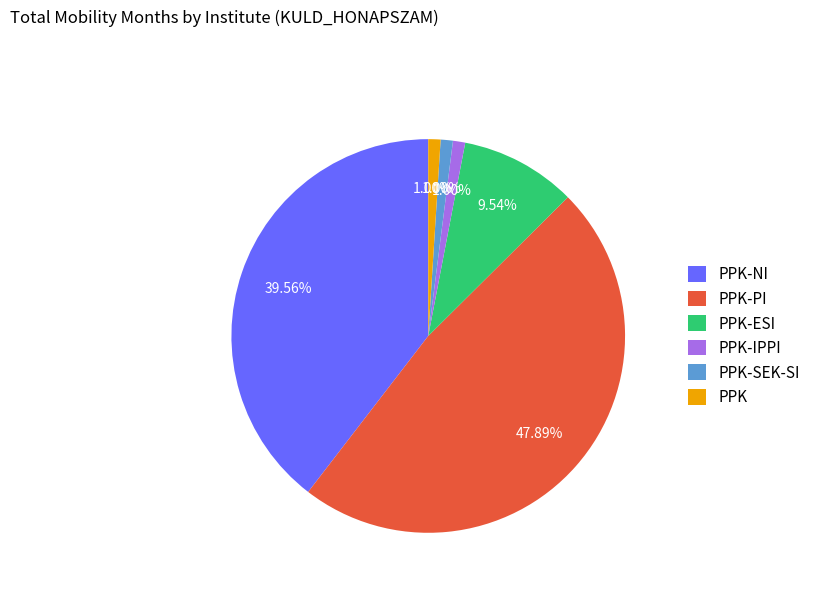

Combined, do PPK-IPPI and PPK-PI account for over 50%?

No